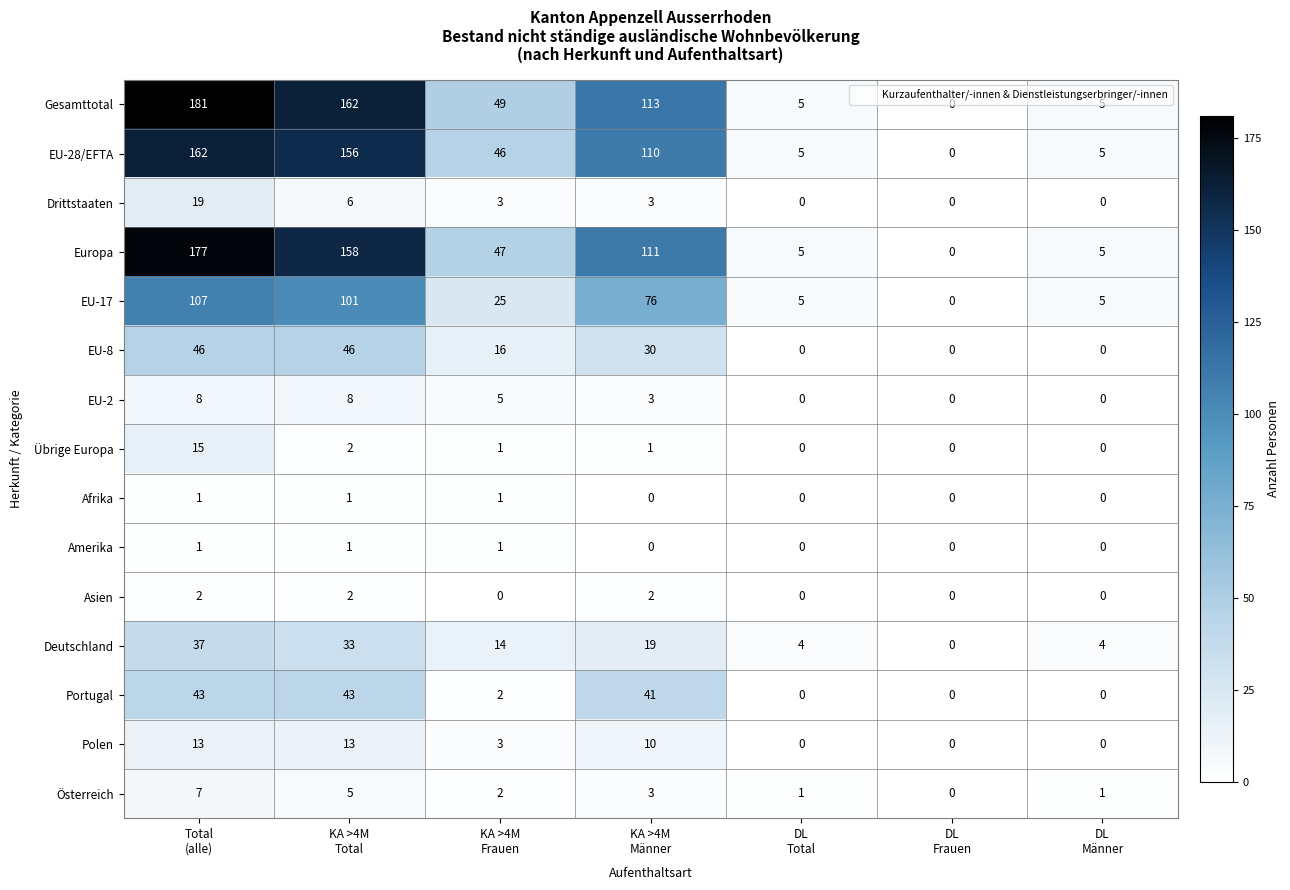

What is the maximum value for EU-2?

8